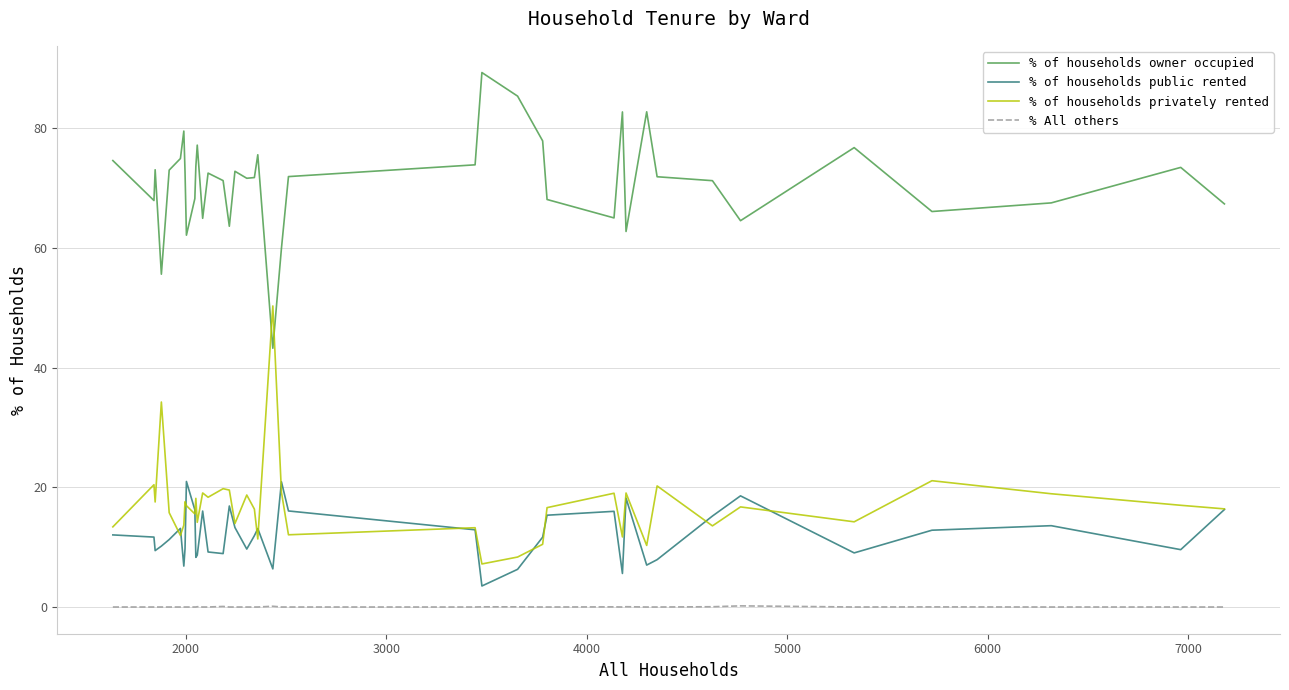

Which series has the largest total across all categories?

% of households owner occupied